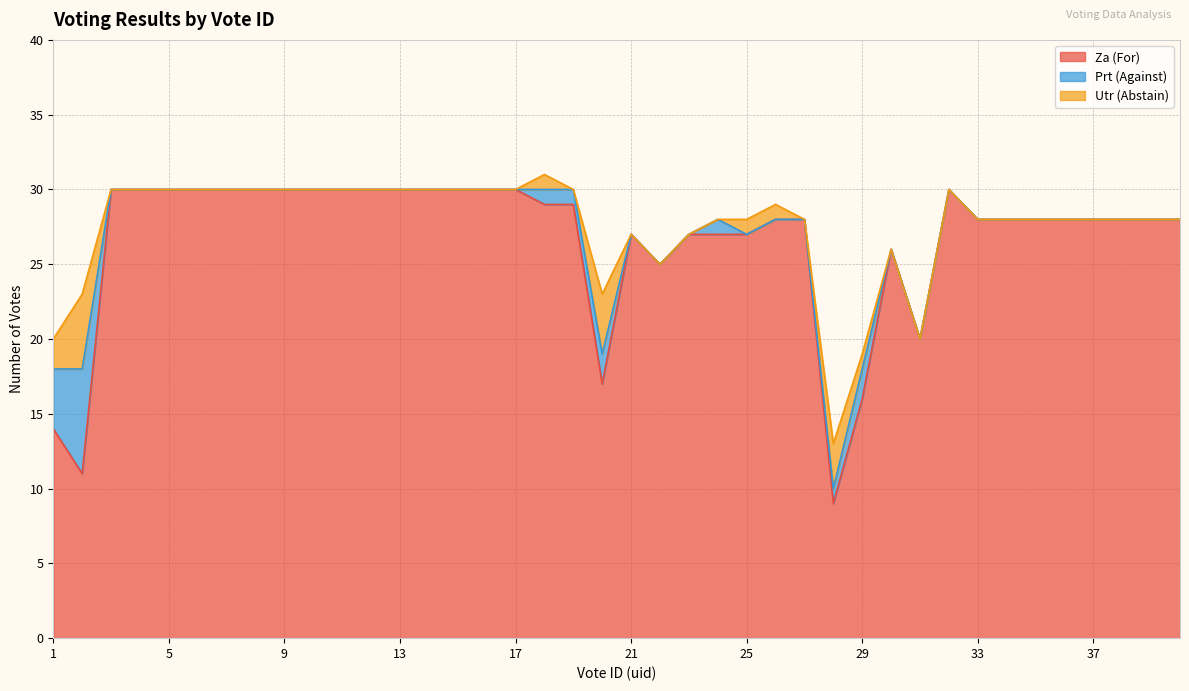

True or false: Prt (Against) and Za (For) cross at least once.

False